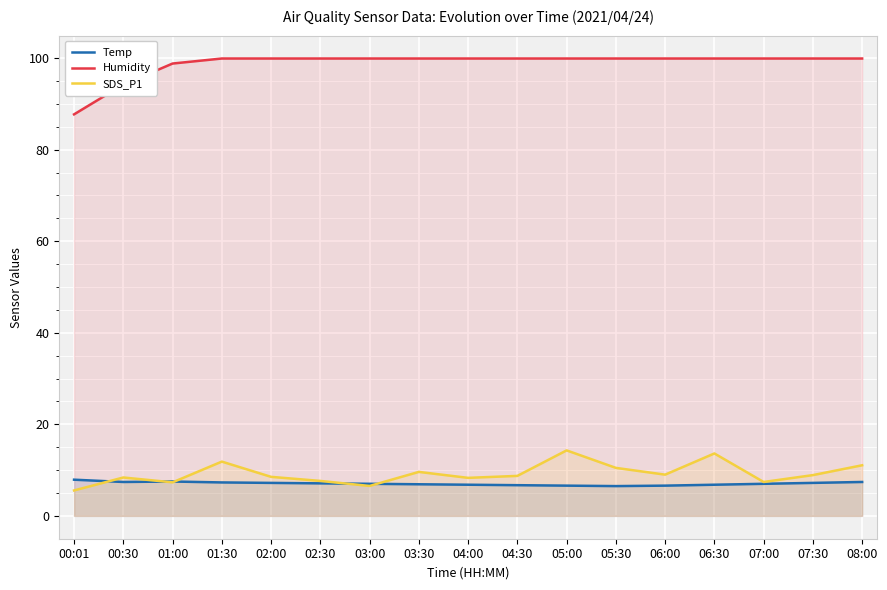

Which has a higher value, 01:00 or 06:30?

01:00